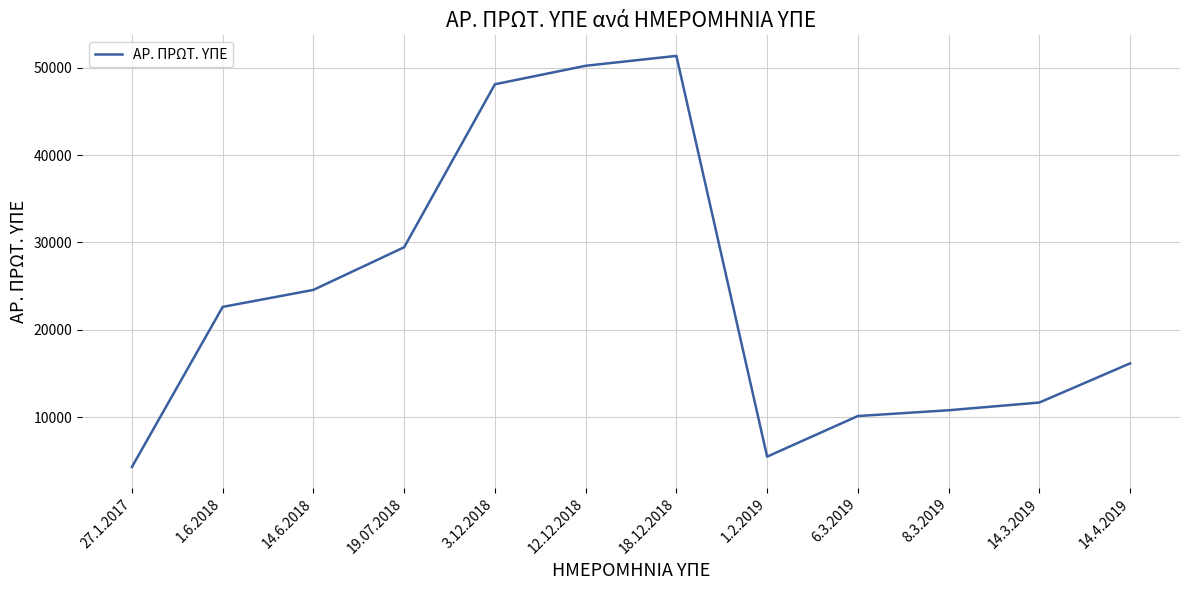

Between 14.6.2018 and 1.2.2019, which is larger?

14.6.2018